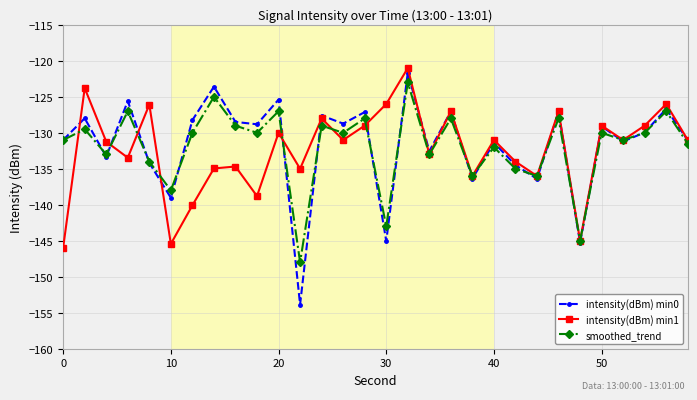

What are all the series names shown in the legend?

intensity(dBm) min0, intensity(dBm) min1, smoothed_trend